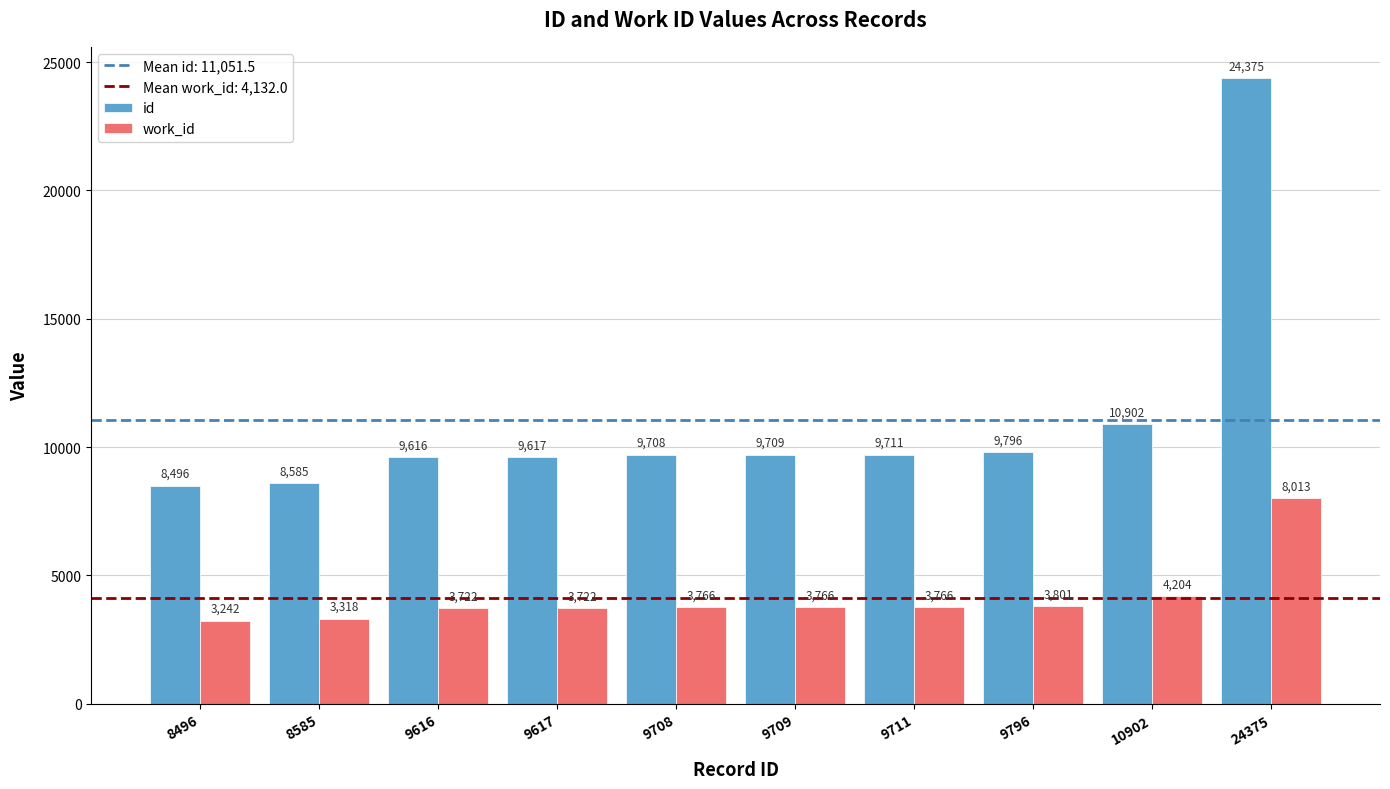

Which label corresponds to the smallest value in the chart?

8496